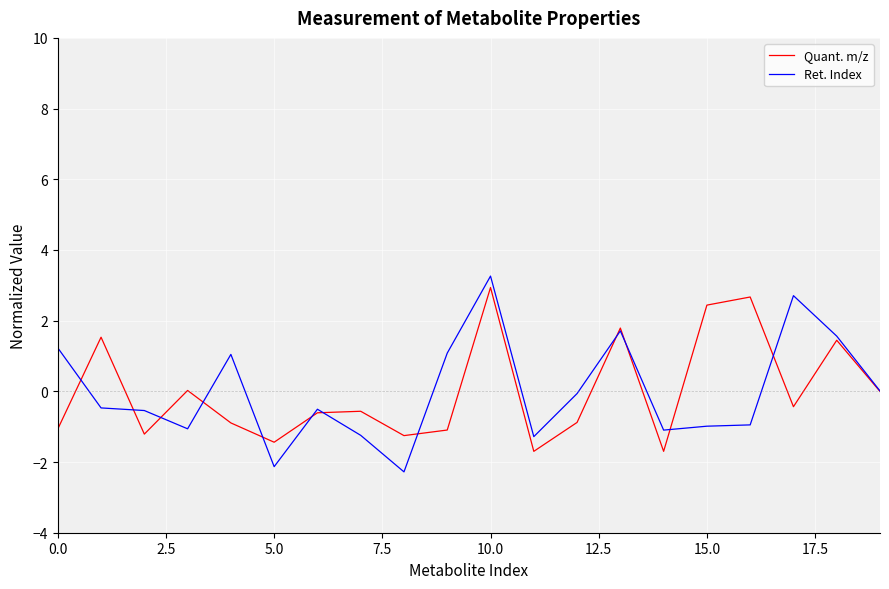

What is the minimum value shown in the chart?

-2.3